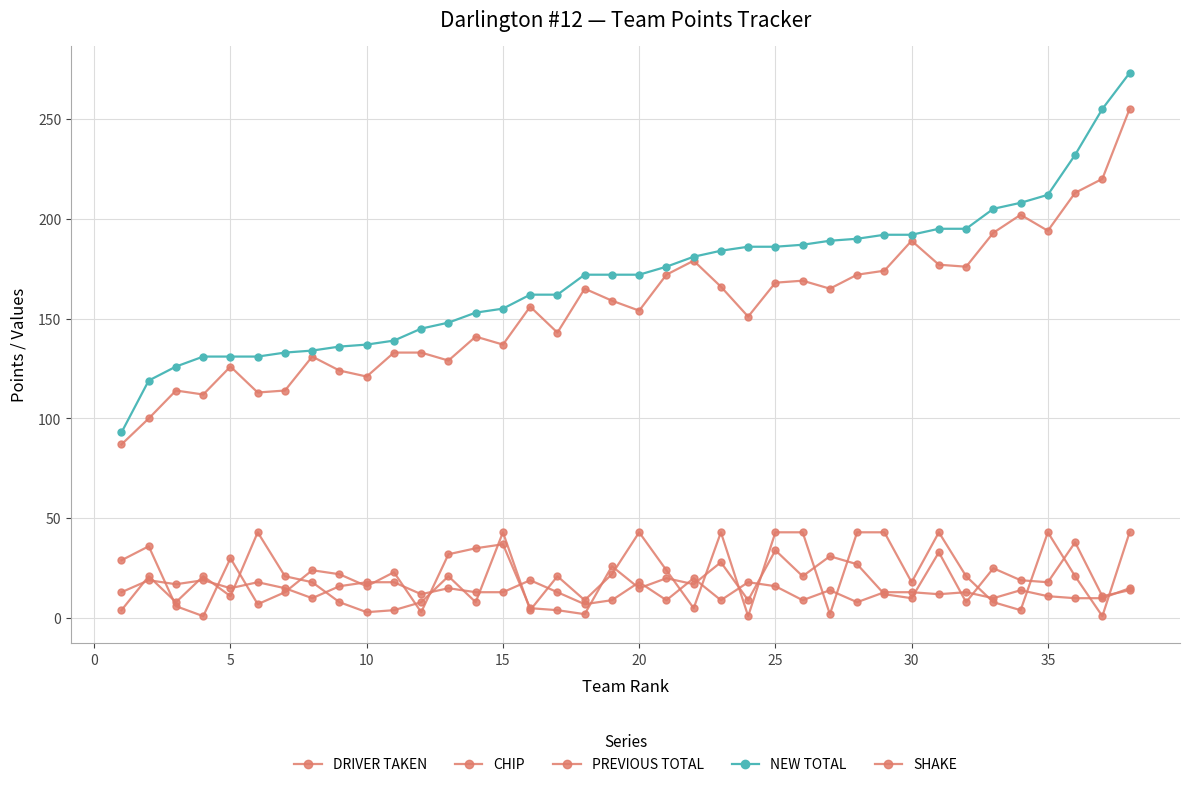

Which series has the largest total across all categories?

NEW TOTAL